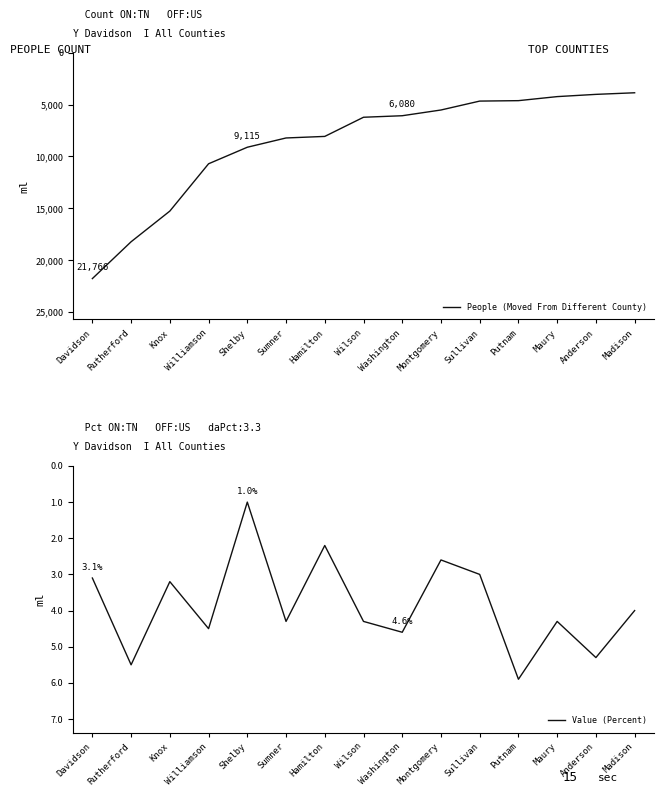

Reading left to right, what are all the values shown in this chart?

People (Moved From Different County): Davidson=21766.0	Rutherford=18219.0	Knox=15264.0	Williamson=10708.0	Shelby=9115.0	Sumner=8222.0	Hamilton=8072.0	Wilson=6227.0	Washington=6080.0	Montgomery=5528.0	Sullivan=4670.0	Putnam=4628.0	Maury=4239.0	Anderson=4023.0	Madison=3869.0
Value (Percent): Davidson=3.1	Rutherford=5.5	Knox=3.2	Williamson=4.5	Shelby=1.0	Sumner=4.3	Hamilton=2.2	Wilson=4.3	Washington=4.6	Montgomery=2.6	Sullivan=3.0	Putnam=5.9	Maury=4.3	Anderson=5.3	Madison=4.0